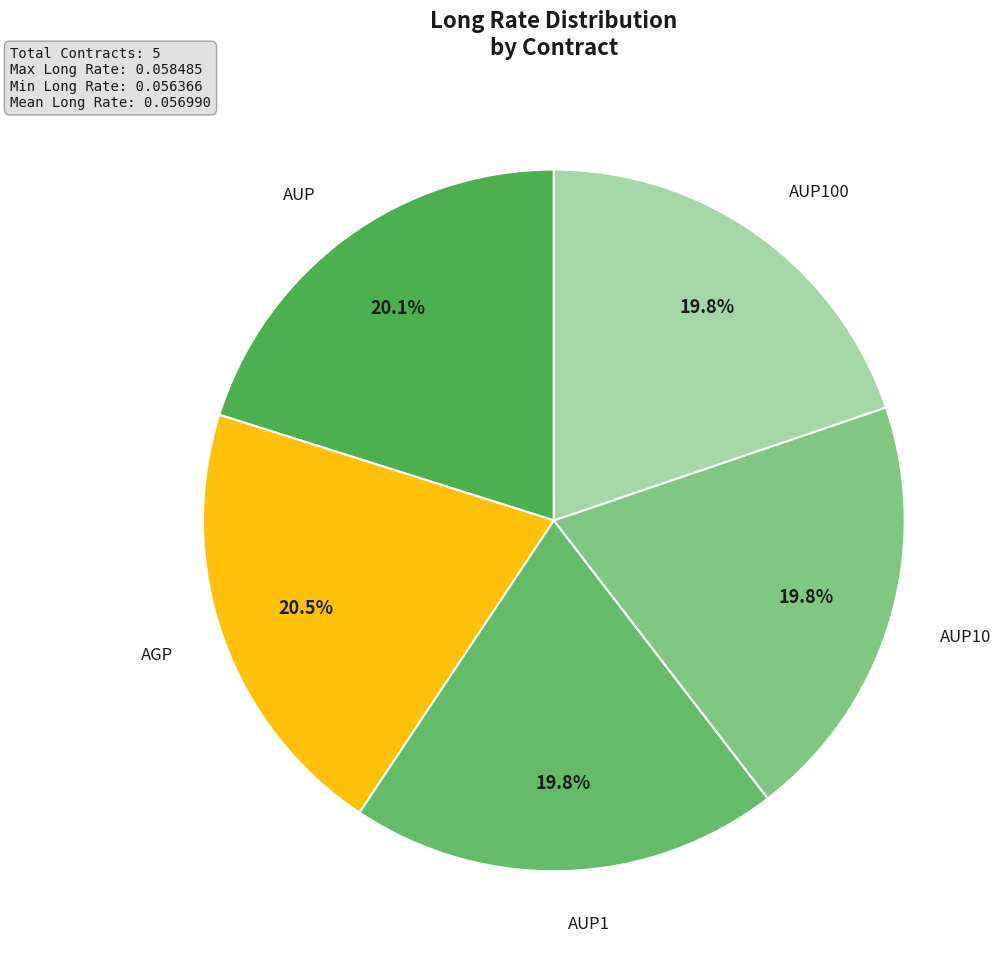

Count the number of slices in the pie.

5